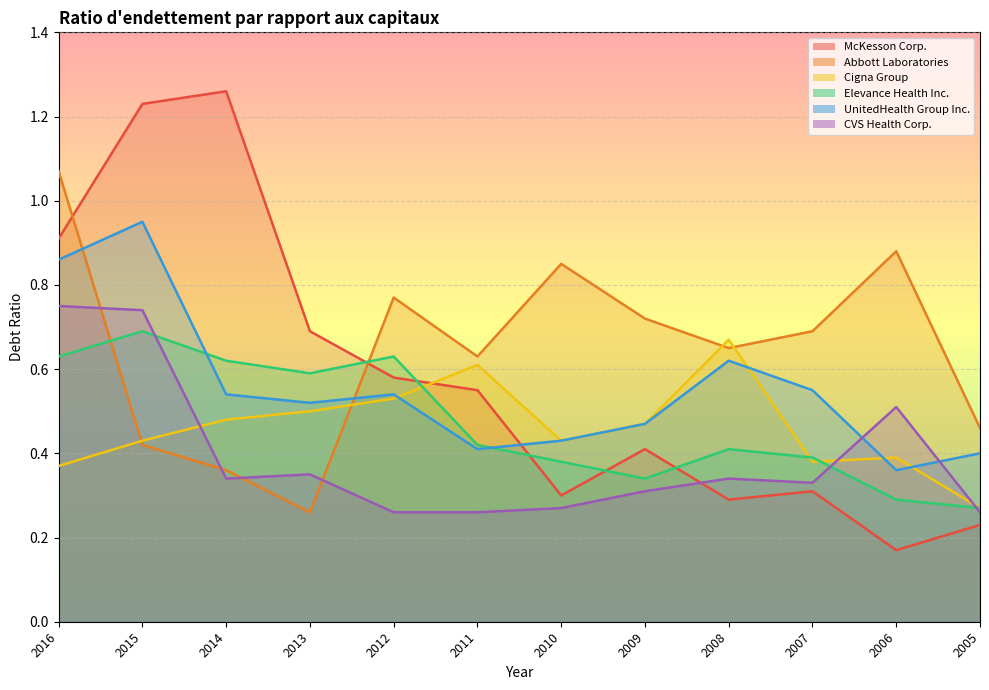

True or false: UnitedHealth Group Inc. has a value of 0.5 at 2009.

True